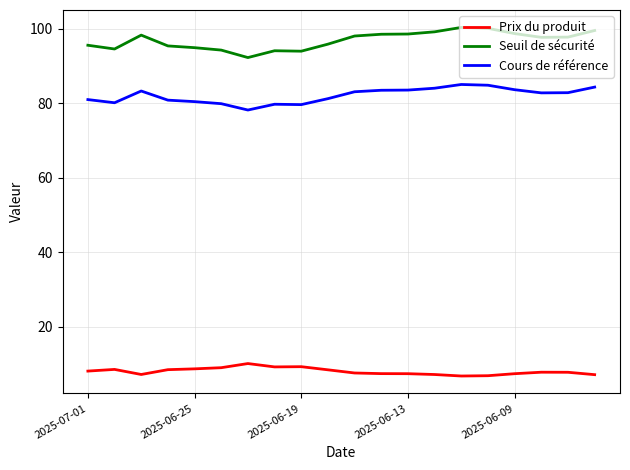

What is the minimum value shown in the chart?

6.8